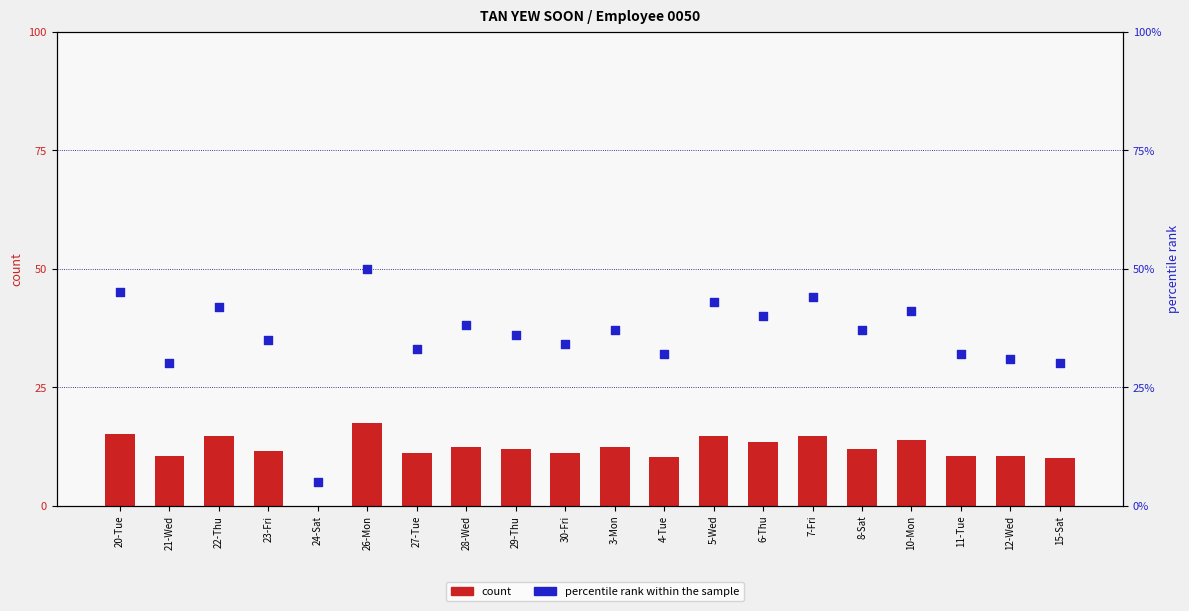

At which category is the sum across all series the highest?

26-Mon